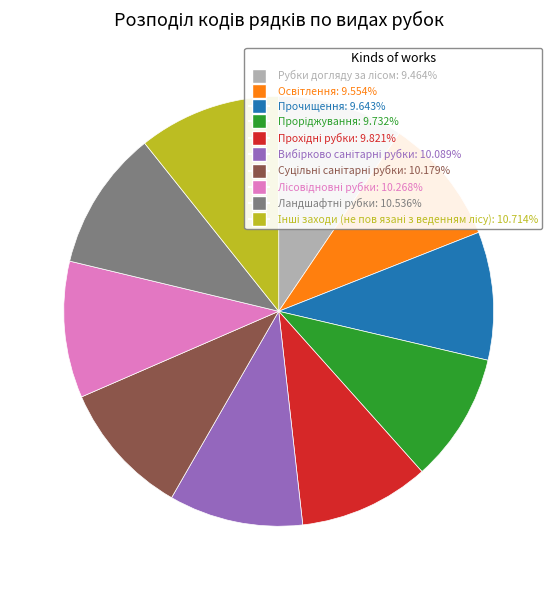

Is Прочищення the majority of the pie?

No